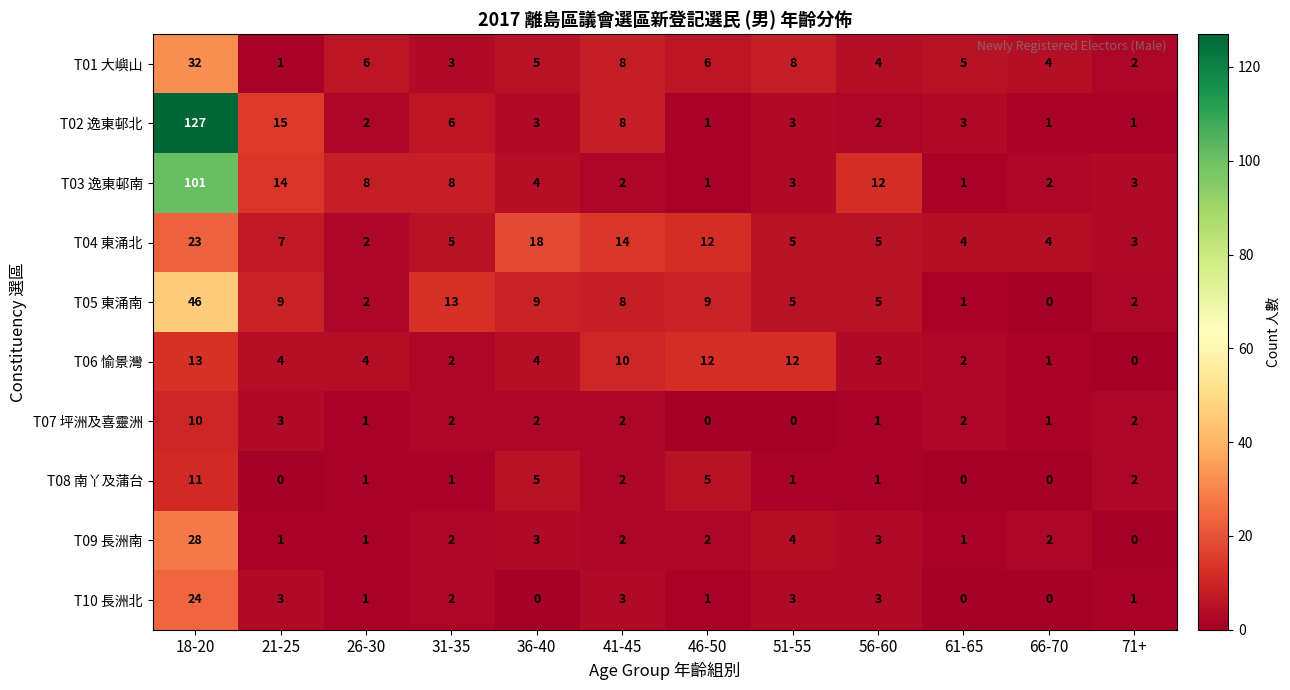

What is the greatest value displayed?

127